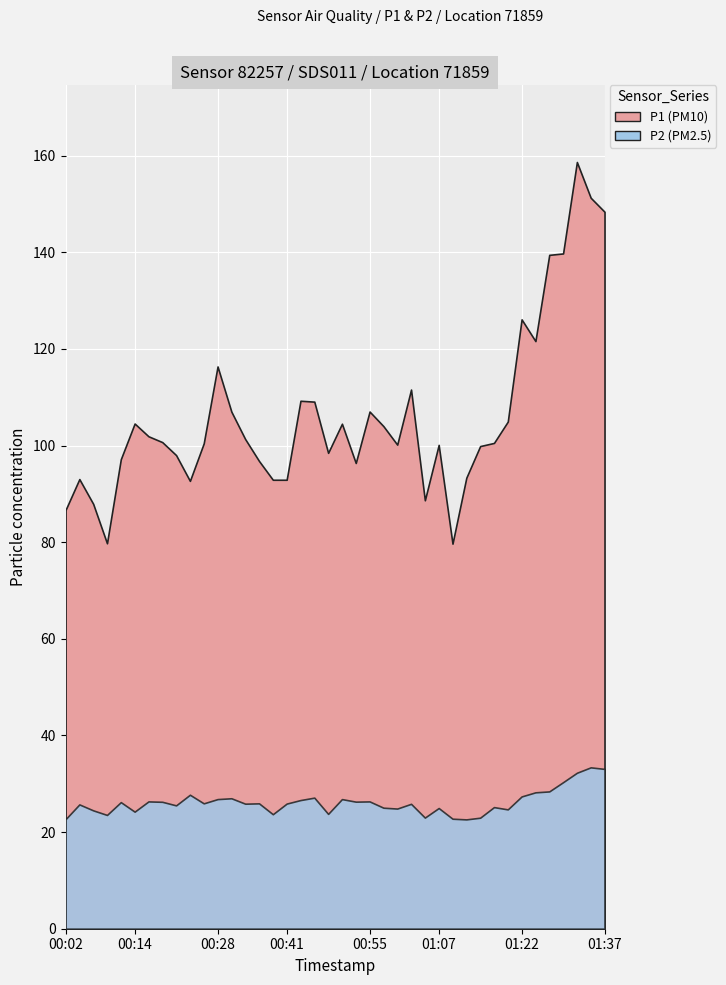

What is the difference between the second highest and minimum values in the P2 series?

10.4